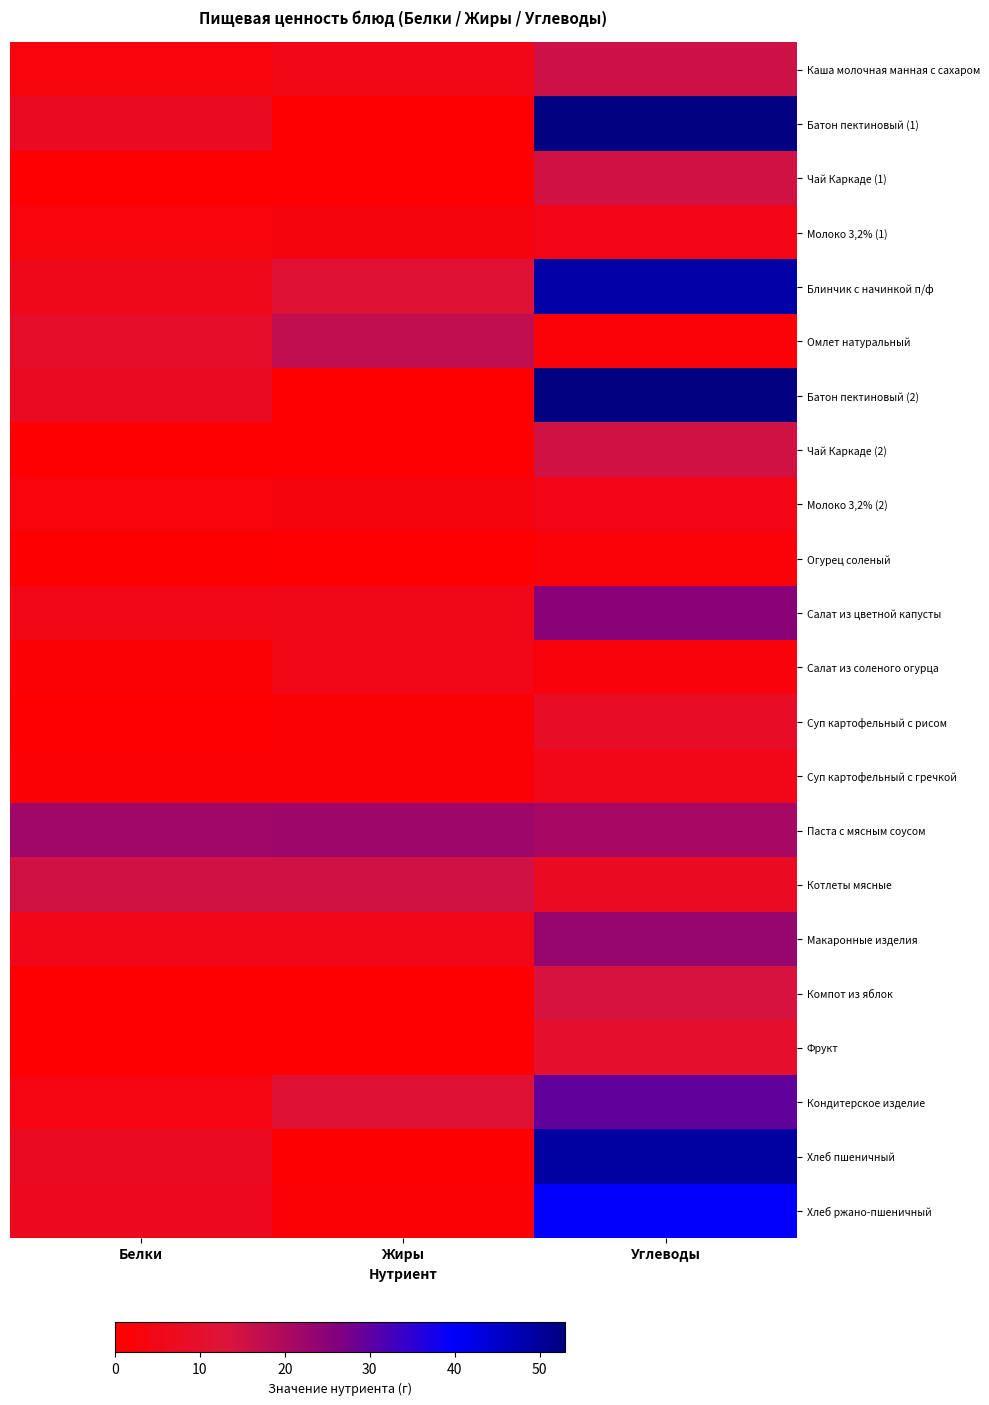

Which series has the largest range (max minus min)?

Батон пектиновый (1)